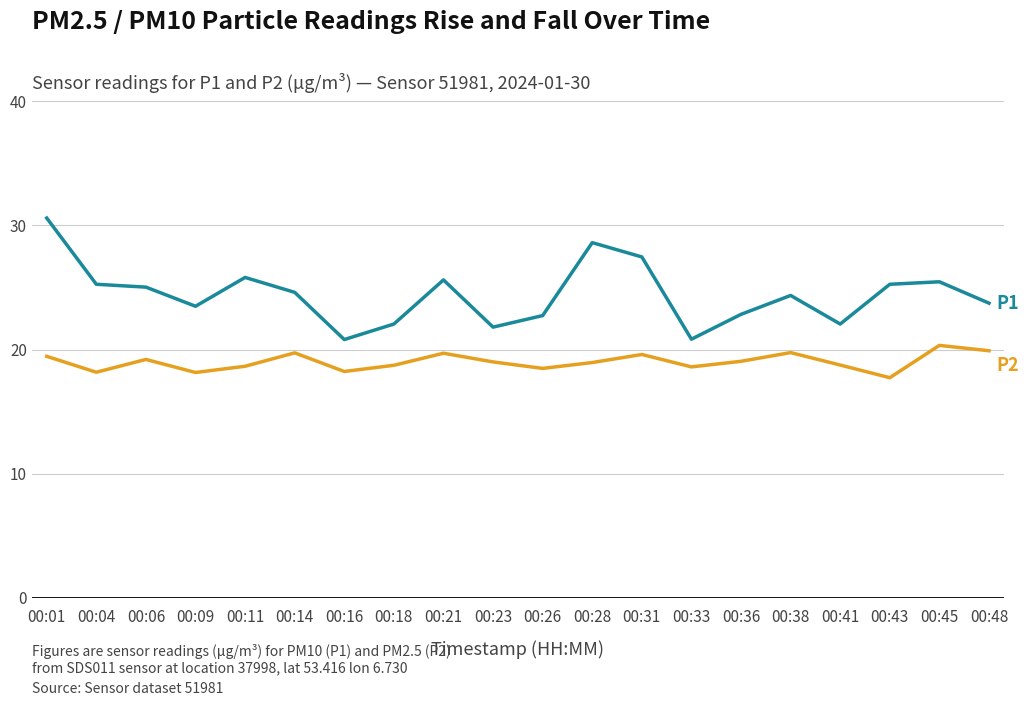

What is the spread (max minus min) of values at 00:36?

3.8